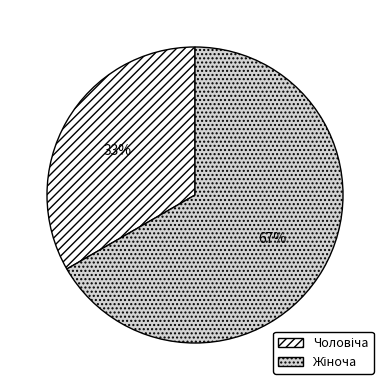

To the nearest percent, what is the average slice percentage?

50%